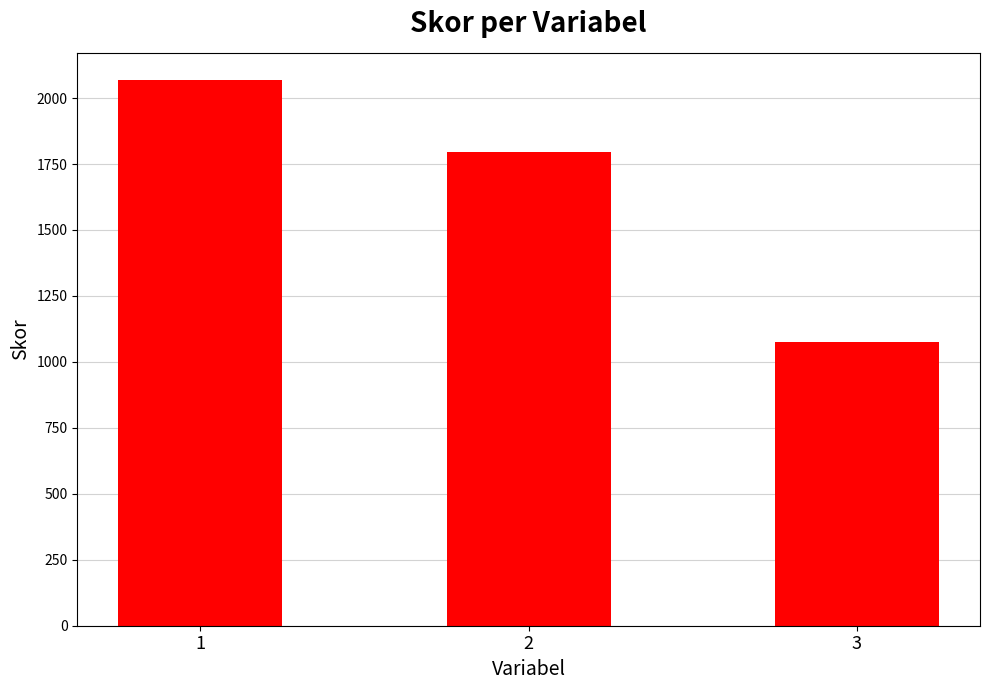

What is the value of the 2nd bar from the left?

1794